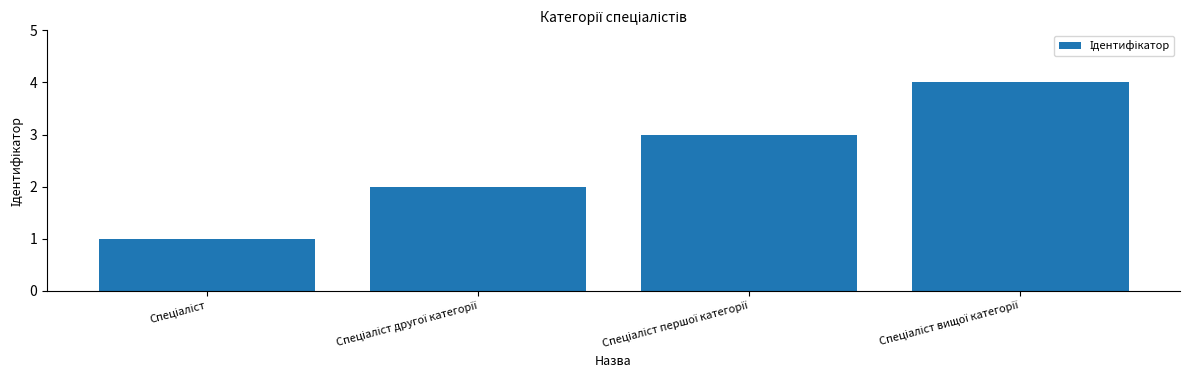

What is the sum of all values?

10